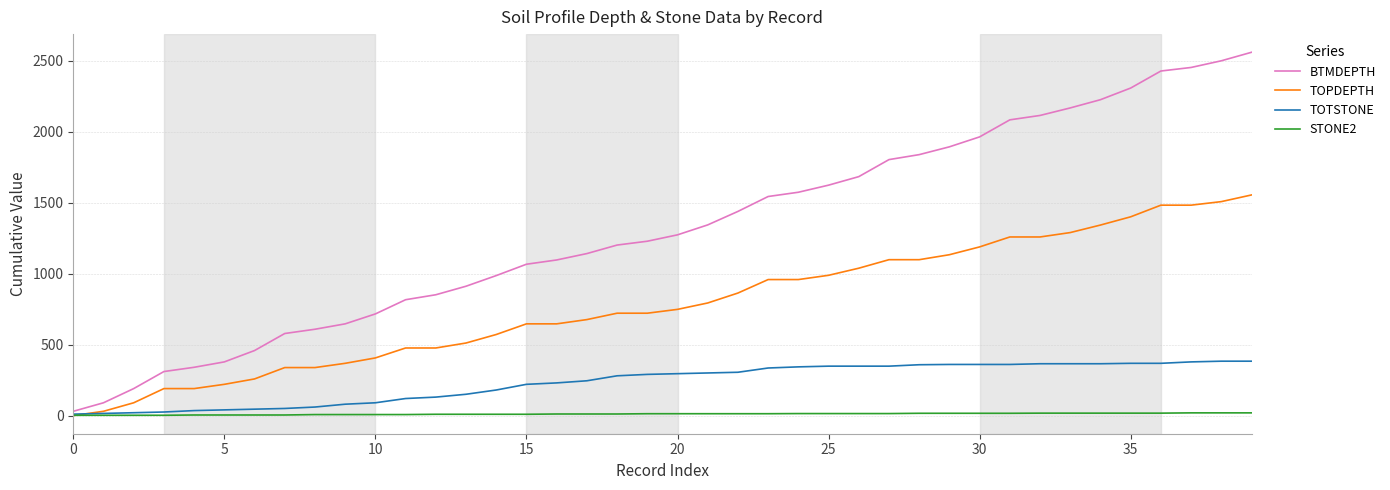

Rank the series by their maximum value, from lowest to highest.

STONE2, TOTSTONE, TOPDEPTH, BTMDEPTH